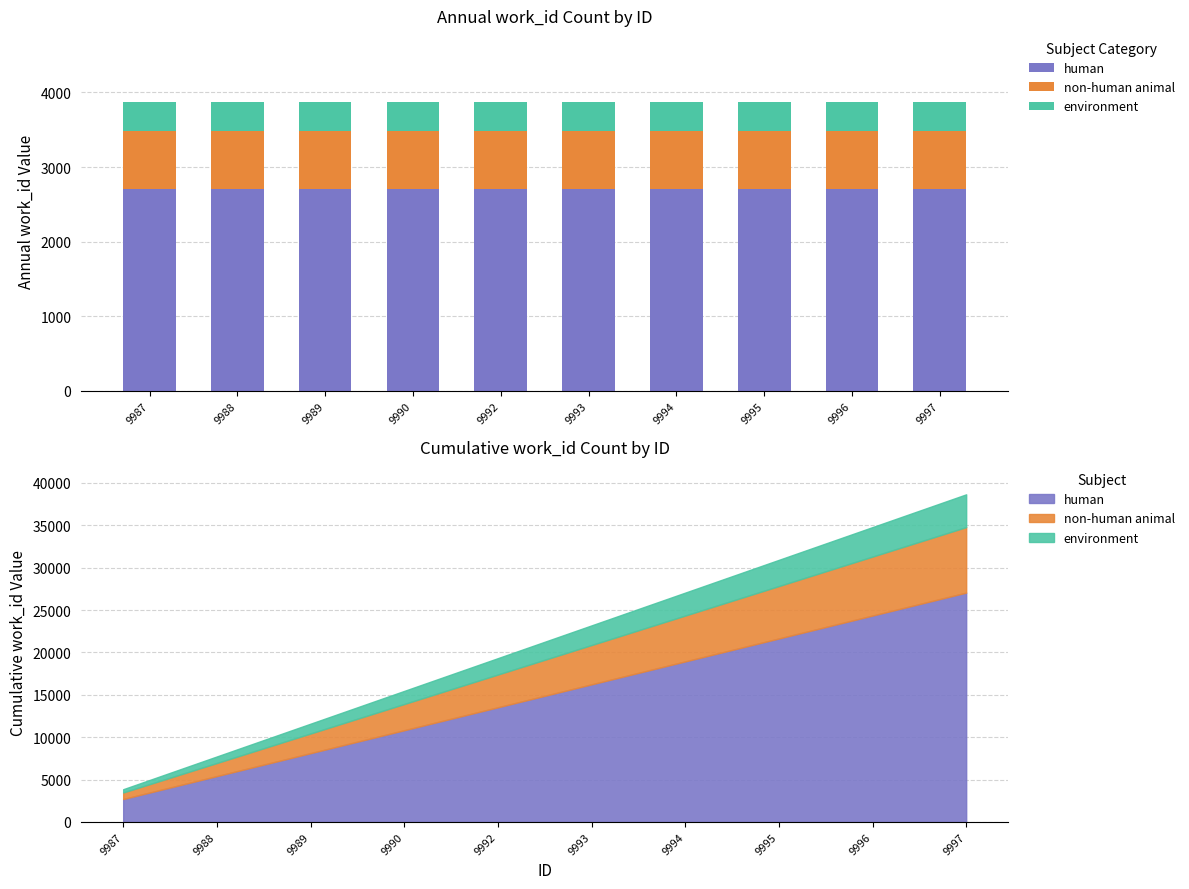

What is the sum of all non-human animal values?

7730